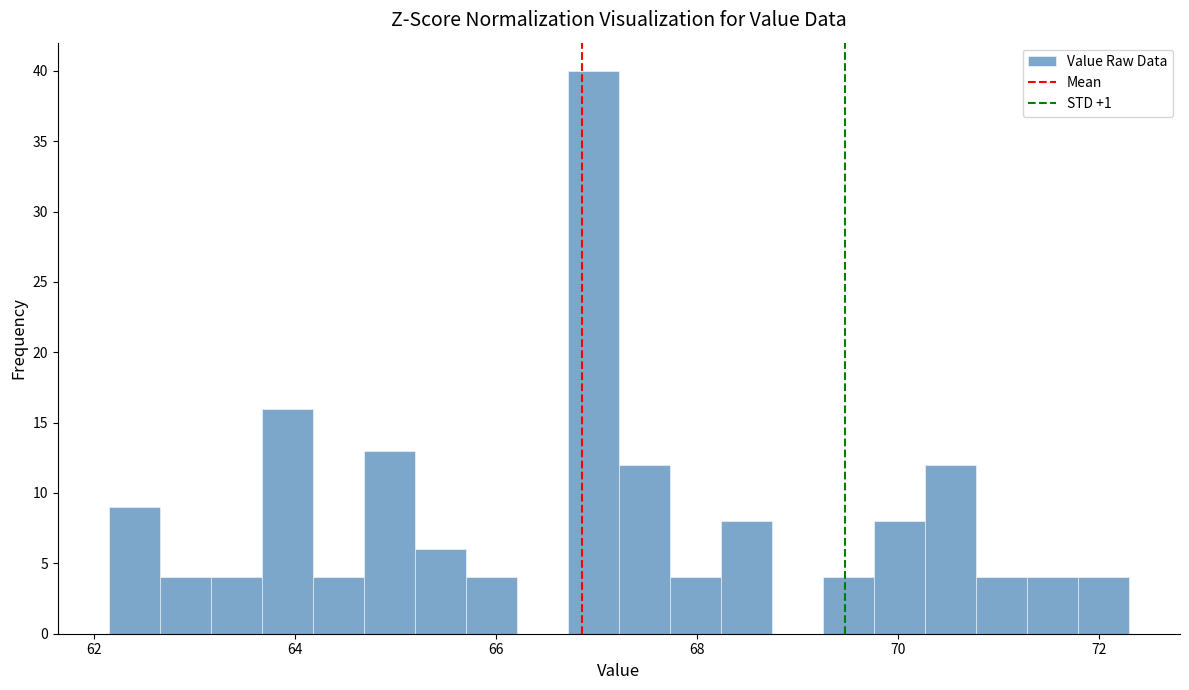

Read against the x-axis, roughly where is the centre of the tallest bar?

67.0